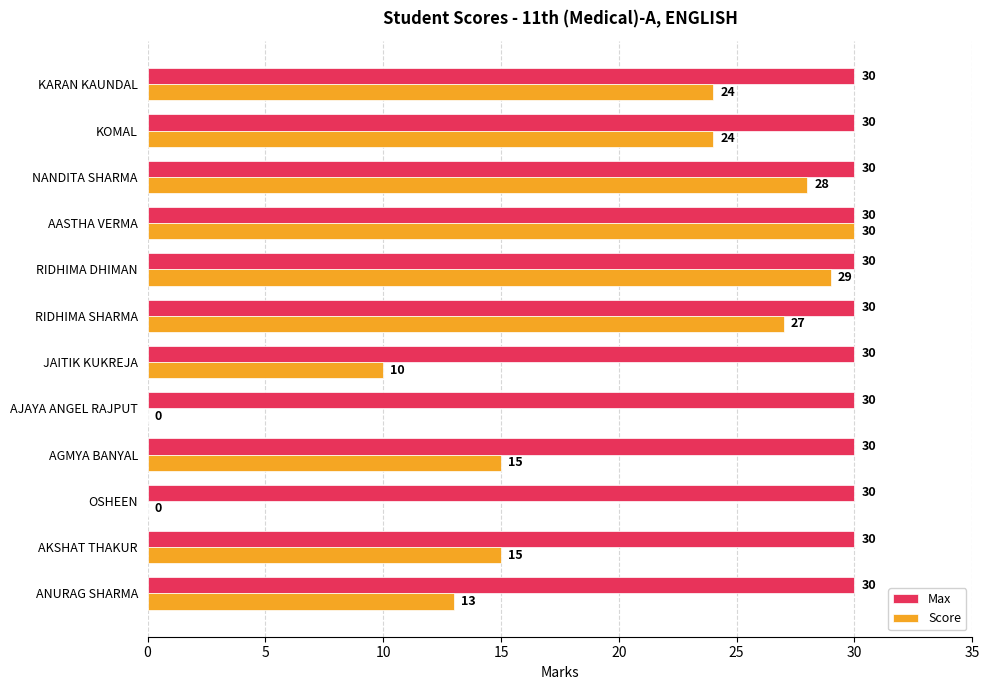

Which series changed the most between AGMYA BANYAL and AASTHA VERMA?

Score